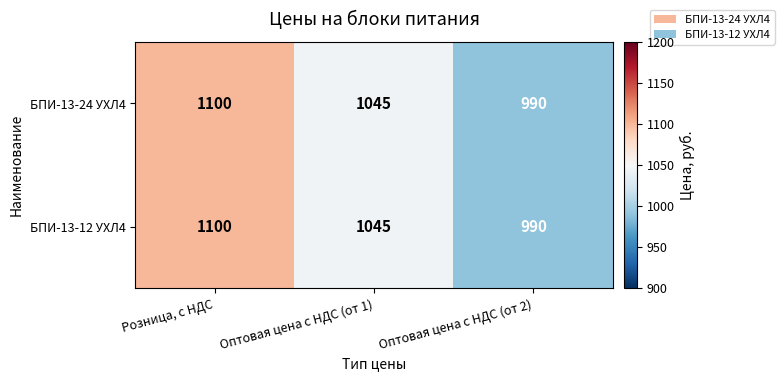

How many categories are shown in the chart?

3